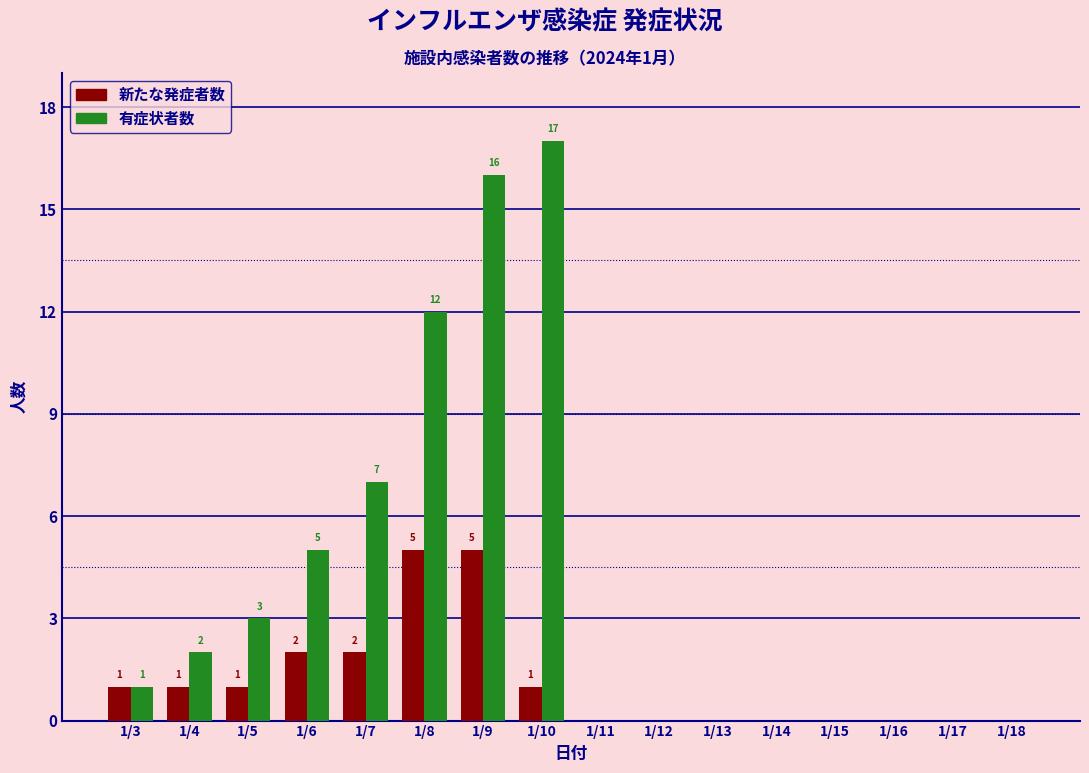

Reading left to right, transcribe all the data shown in this chart.

新たな発症者数: 1/3=1	1/4=1	1/5=1	1/6=2	1/7=2	1/8=5	1/9=5	1/10=1	1/11=0	1/12=0	1/13=0	1/14=0	1/15=0	1/16=0	1/17=0	1/18=0
有症状者数: 1/3=1	1/4=2	1/5=3	1/6=5	1/7=7	1/8=12	1/9=16	1/10=17	1/11=0	1/12=0	1/13=0	1/14=0	1/15=0	1/16=0	1/17=0	1/18=0